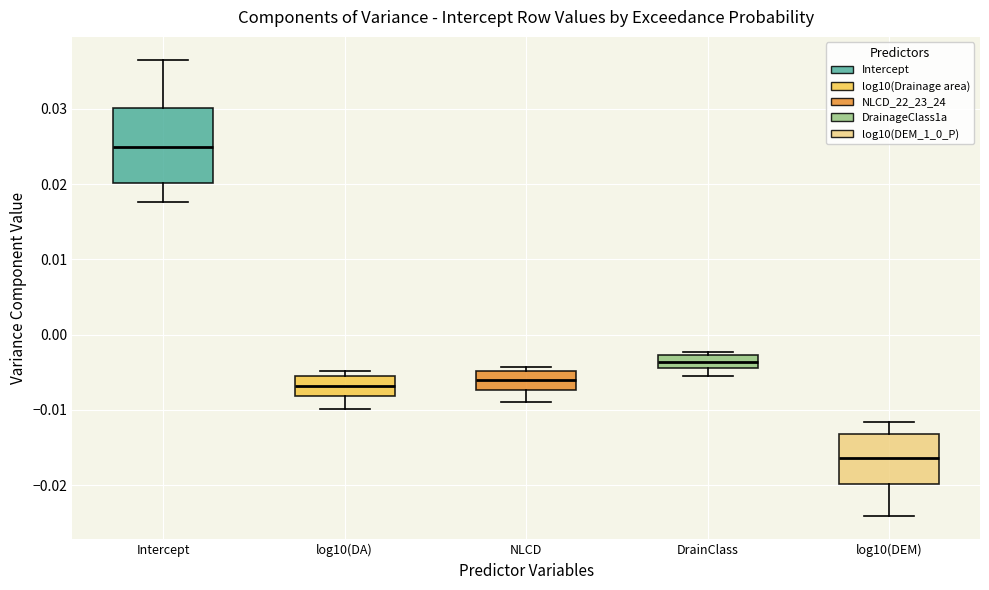

Which box has the lowest median line?

log10(DEM)